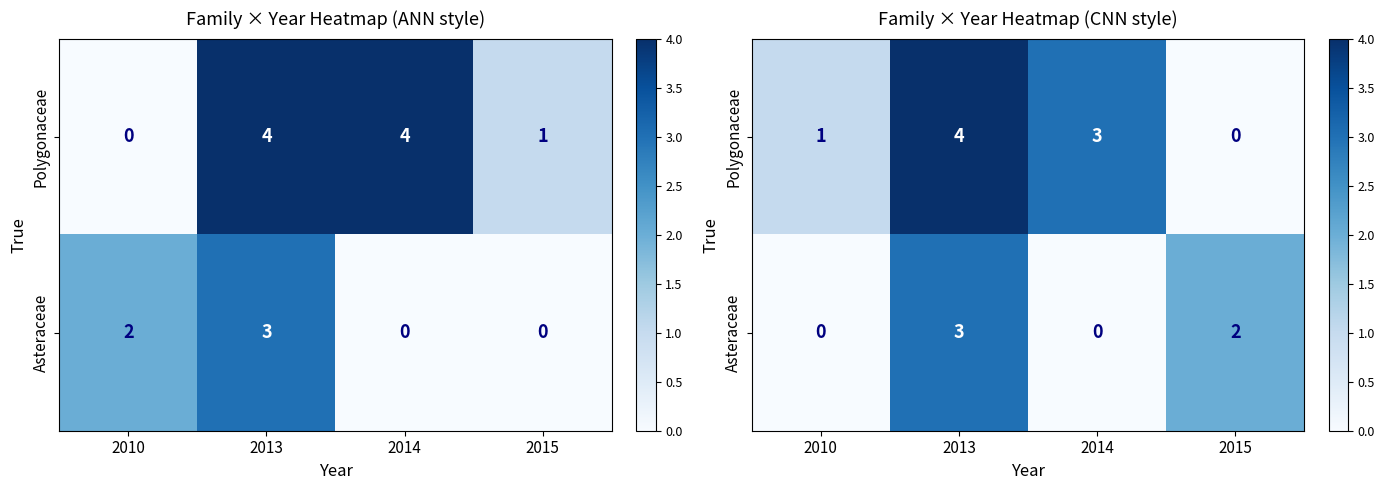

The Polygonaceae series shows 1 at 2010. True or false?

True